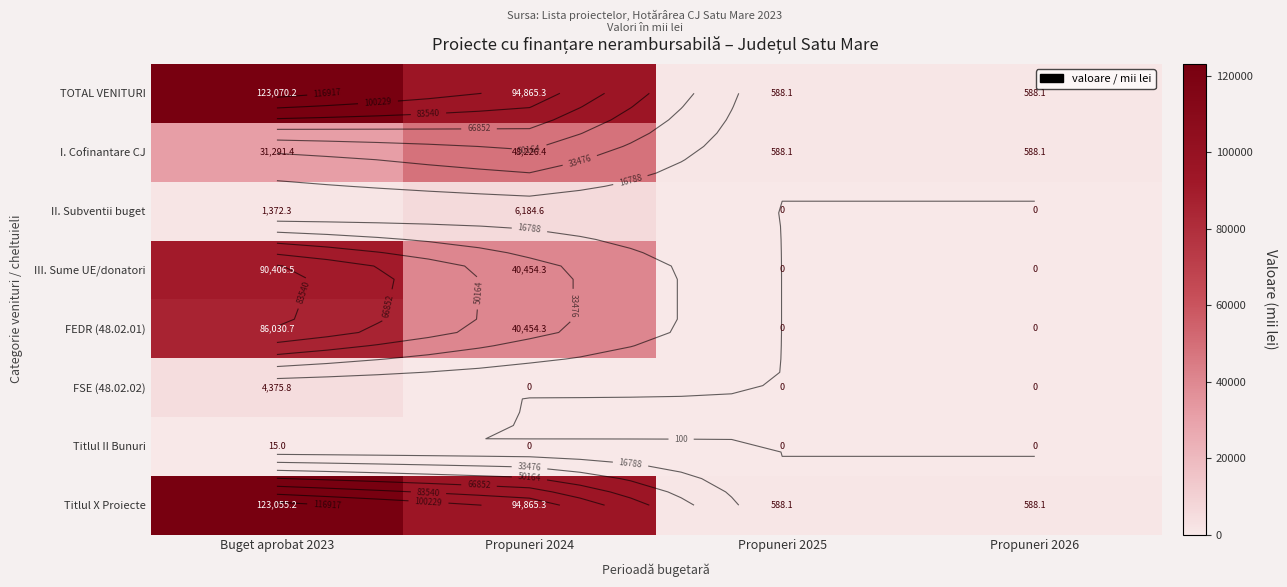

At Propuneri 2026, list the series in order from largest to smallest.

TOTAL VENITURI, I. Cofinantare CJ, Titlul X Proiecte, II. Subventii buget, III. Sume UE/donatori, FEDR (48.02.01), FSE (48.02.02), Titlul II Bunuri